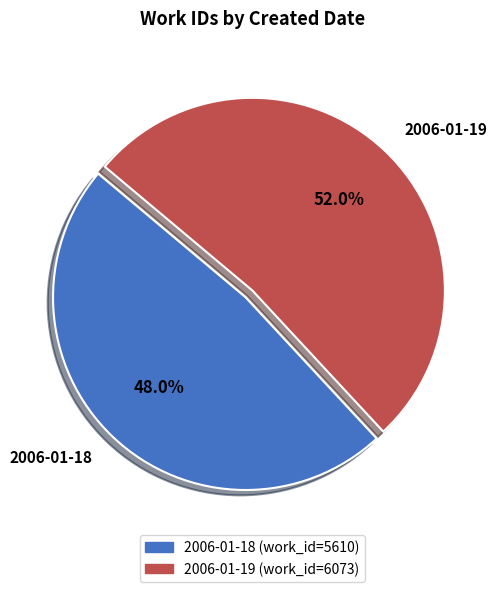

Between 2006-01-19 and 2006-01-18, which is larger?

2006-01-19